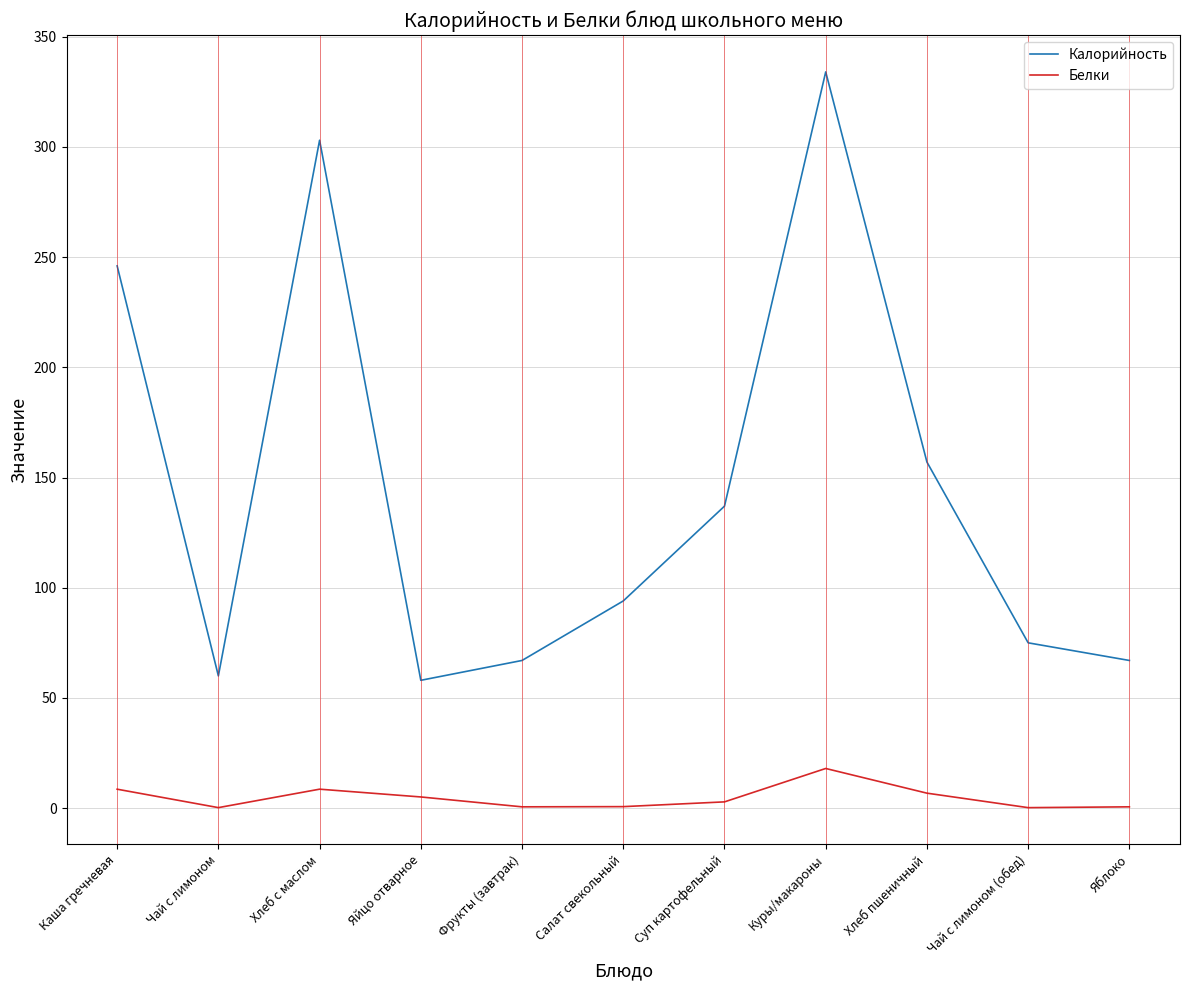

How many lines are shown in the chart?

2